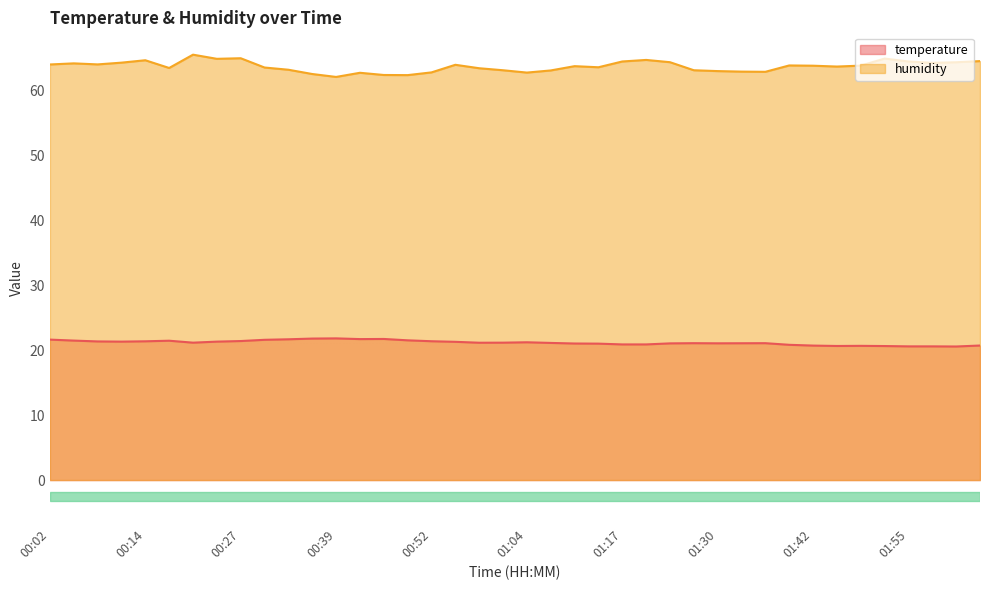

What is the label of the 23rd point from the right?

00:55